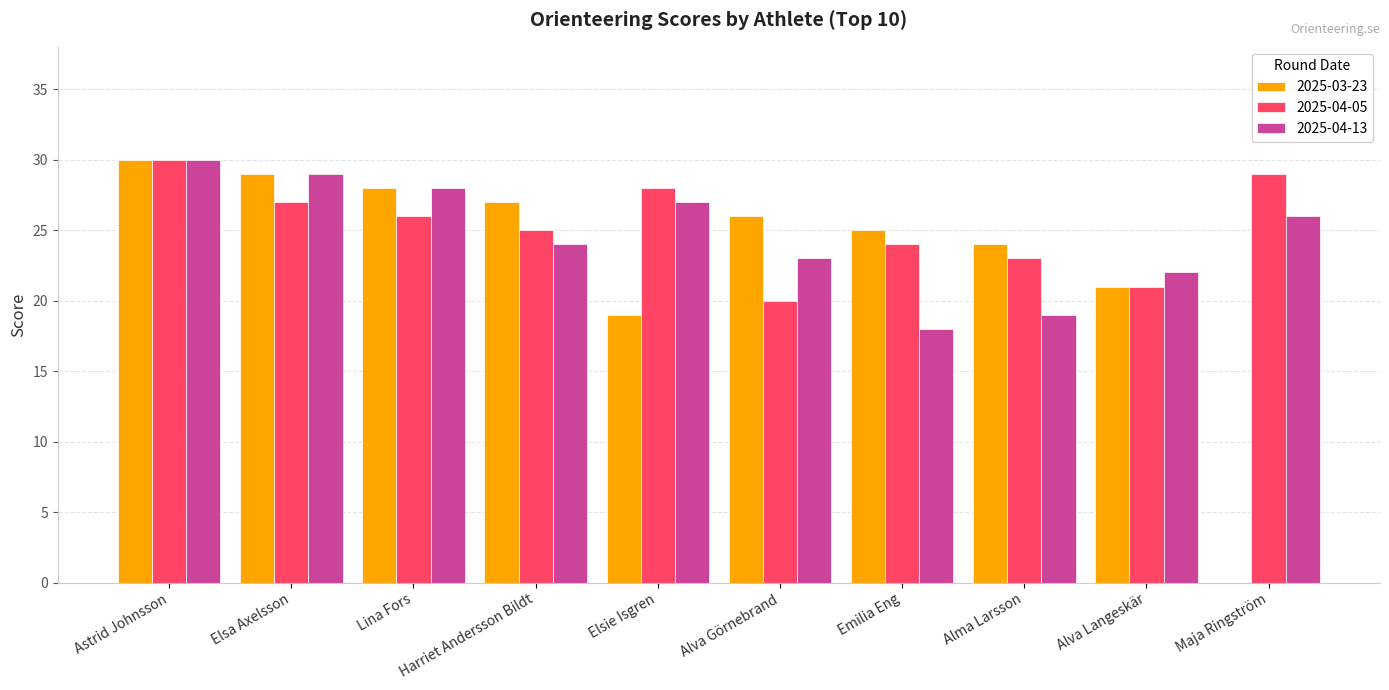

At which category does the chart reach its peak across all series?

Astrid Johnsson